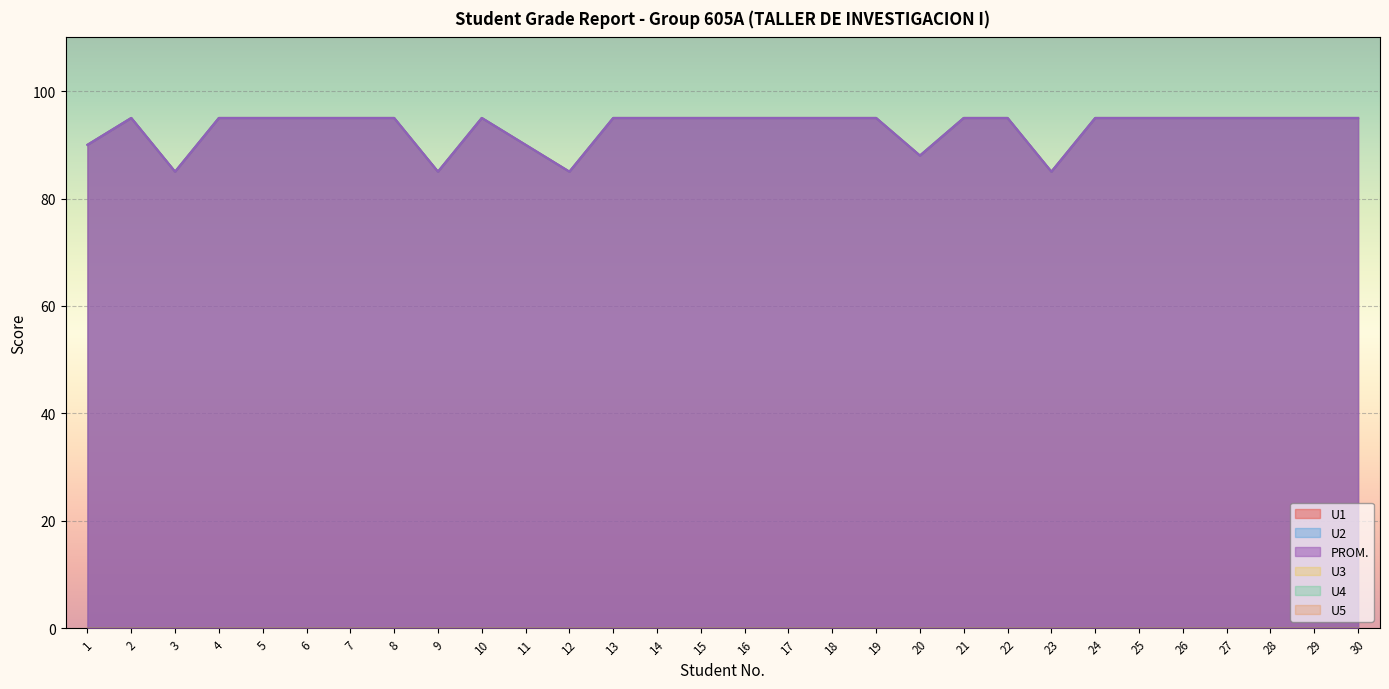

In U1, how many points are higher than both neighbors (excluding endpoints)?

2